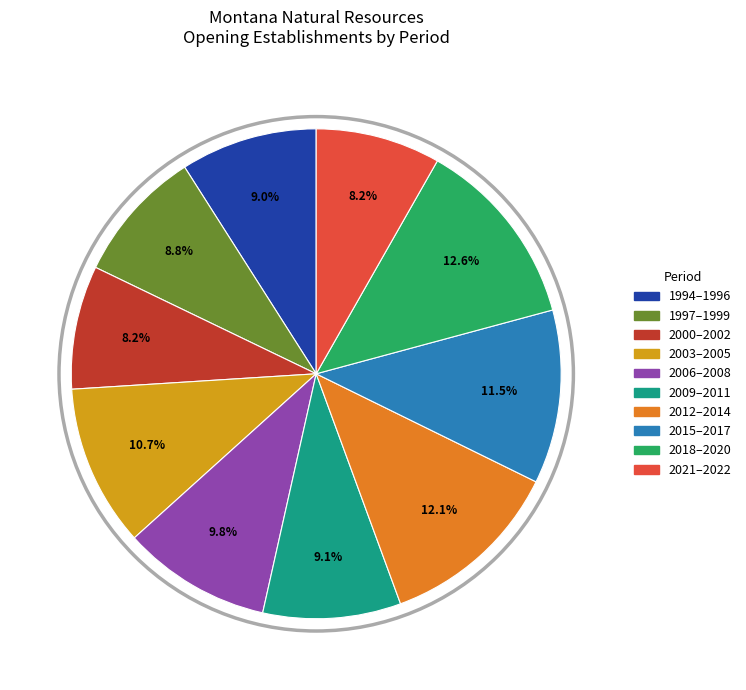

Count the number of slices in the pie.

10